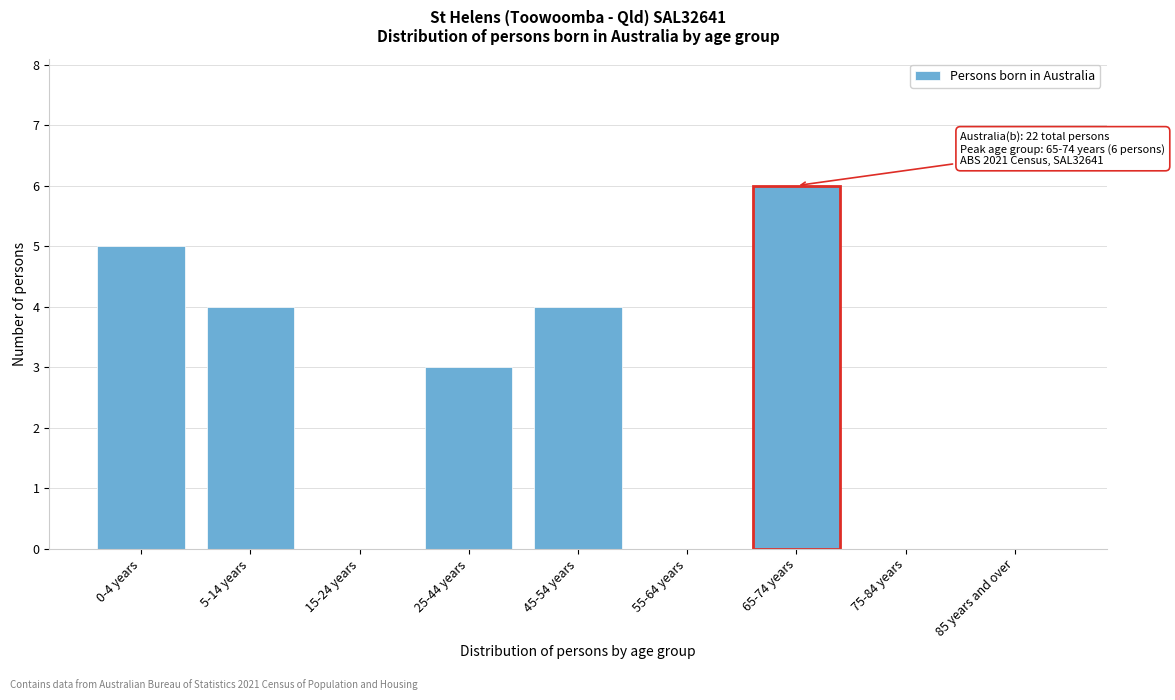

Reading right to left, transcribe all the data shown in this chart.

85 years and over=0	75-84 years=0	65-74 years=6	55-64 years=0	45-54 years=4	25-44 years=3	15-24 years=0	5-14 years=4	0-4 years=5